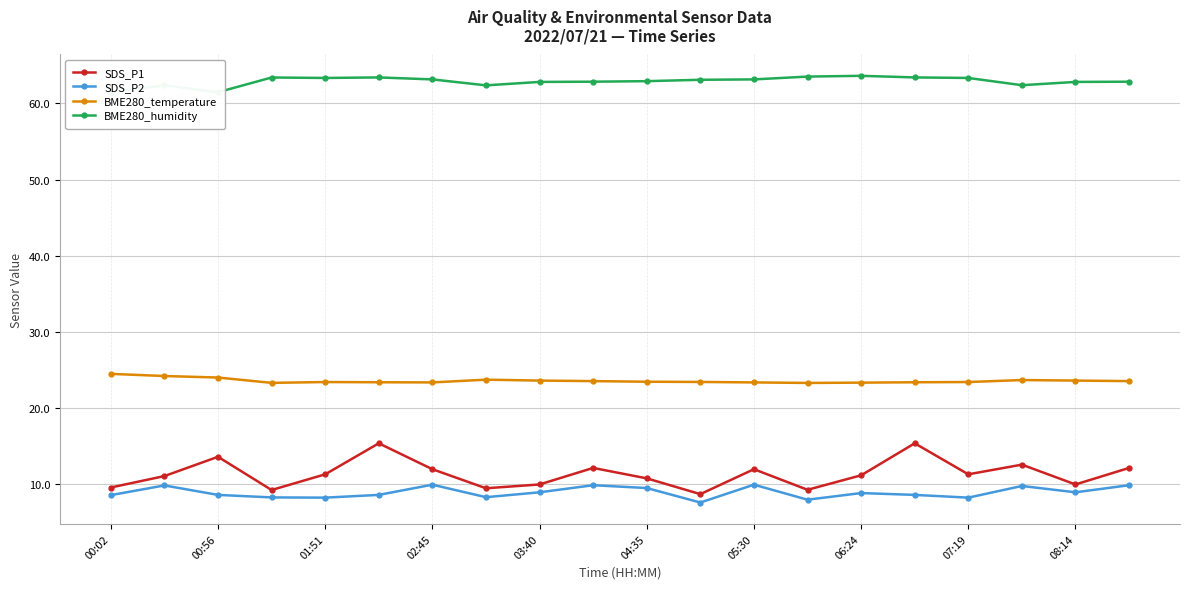

What is the highest value of the SDS_P1 series?

15.4